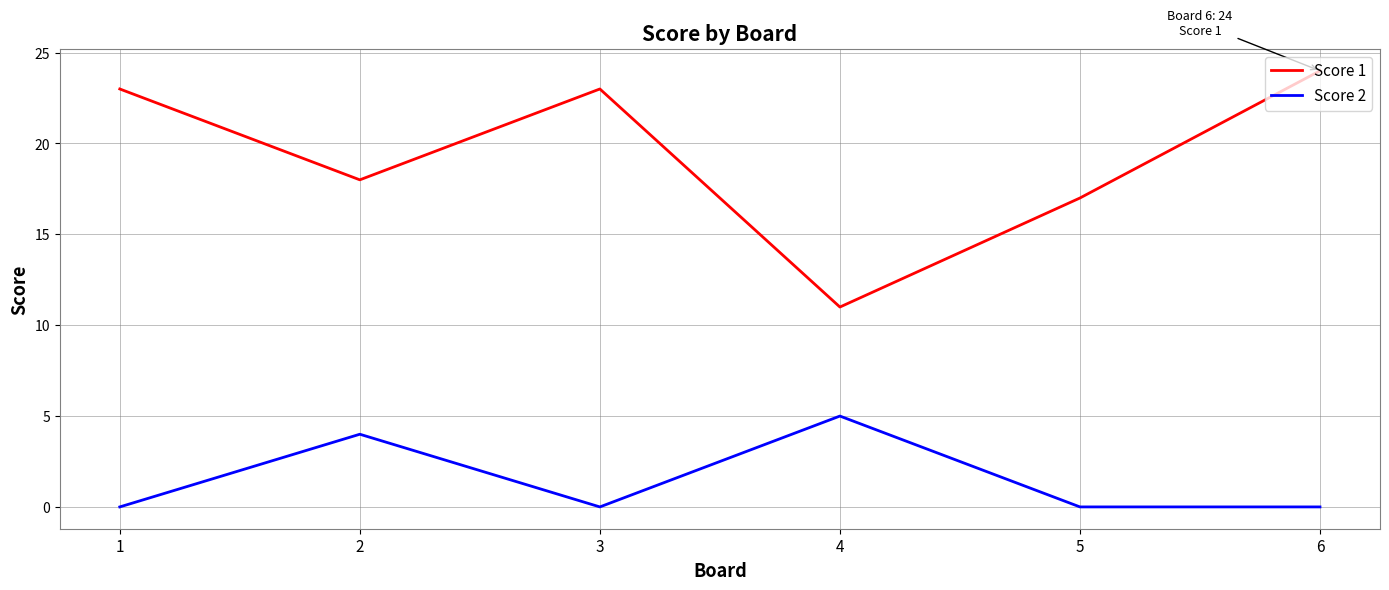

What is the sum of all Score 2 values?

9